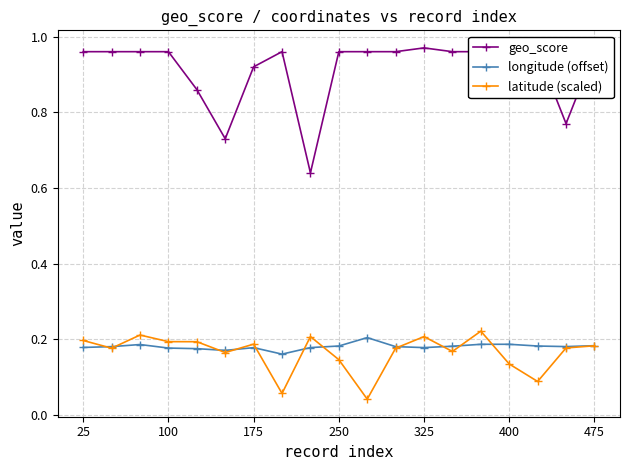

True or false: longitude (offset) and geo_score cross at least once.

False